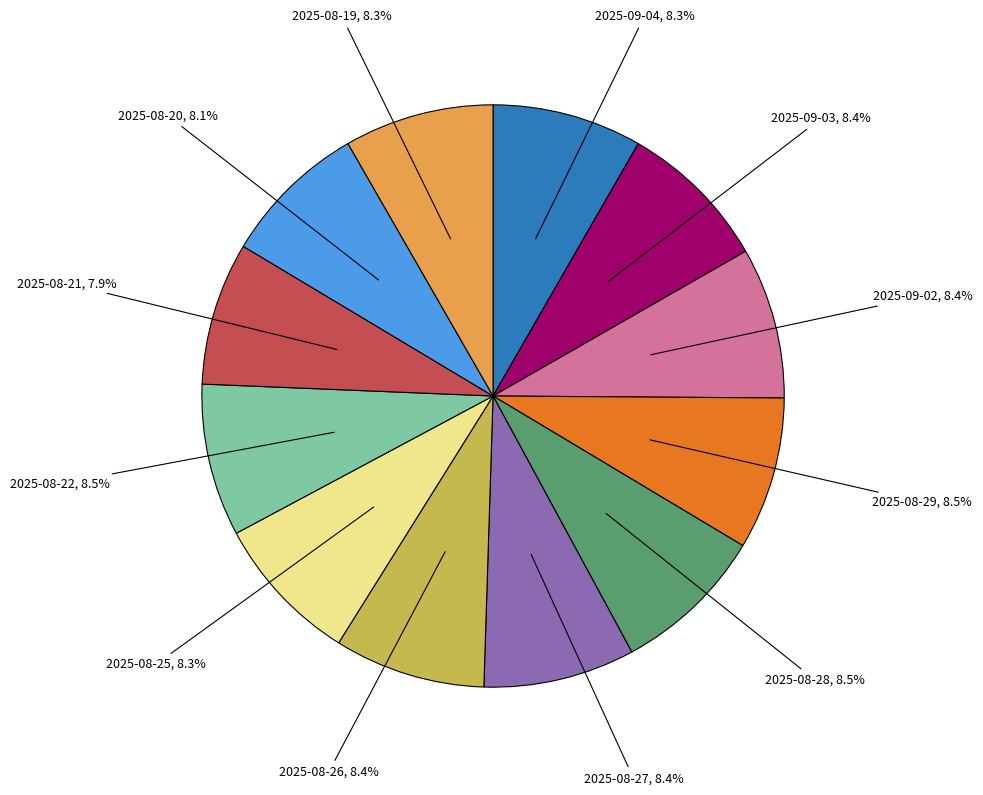

How much of the chart is everything except 2025-08-22?

91.5%